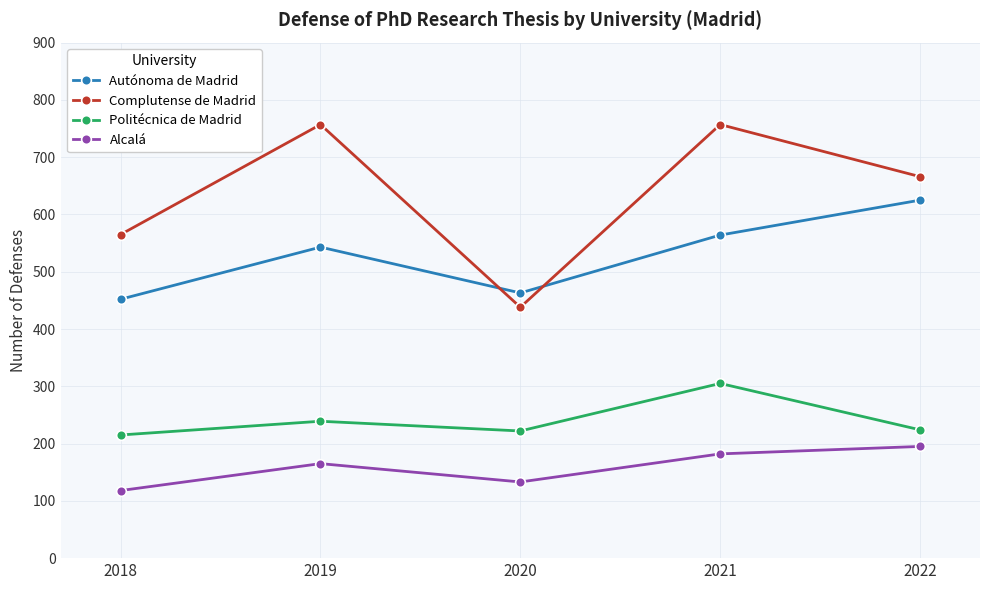

What is the total value across all series at 2021?

1808